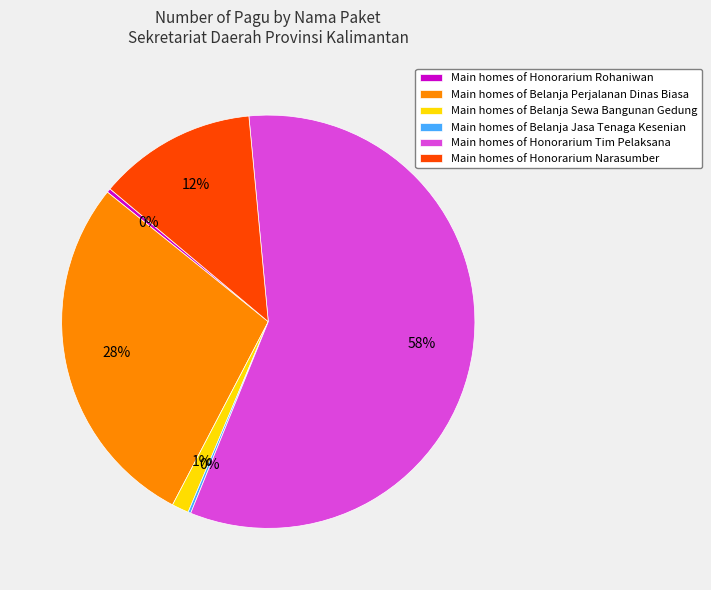

Which slice is the largest?

Main homes of Honorarium Tim Pelaksana